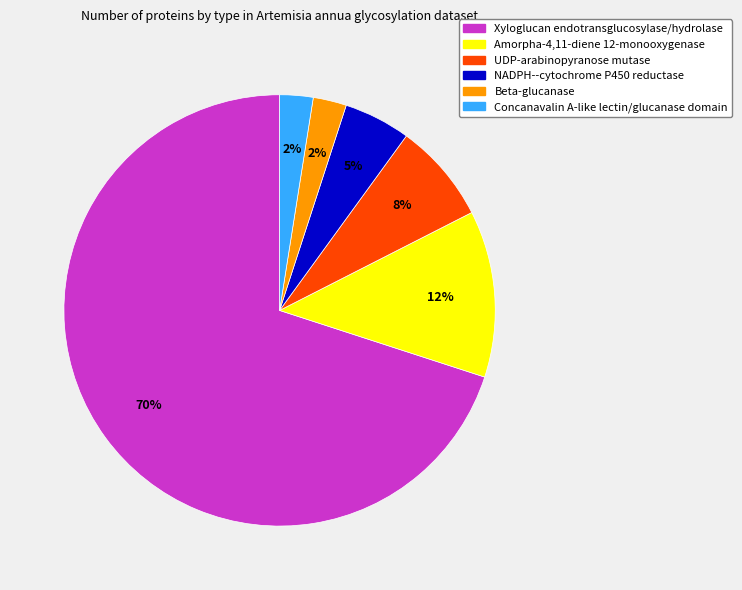

Which has a higher value, NADPH--cytochrome P450 reductase or Xyloglucan endotransglucosylase/hydrolase?

Xyloglucan endotransglucosylase/hydrolase